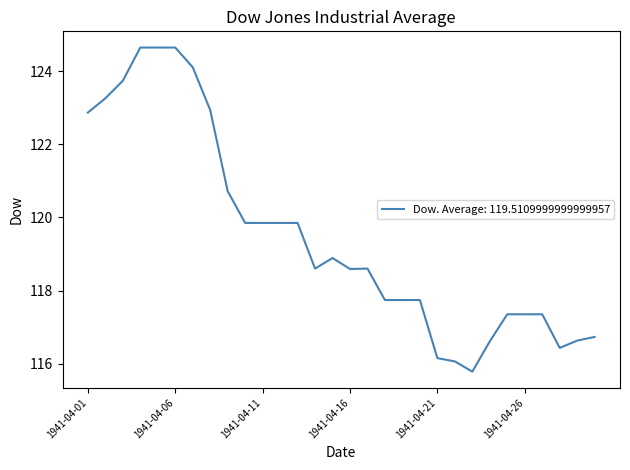

Count the number of categories in the chart.

30